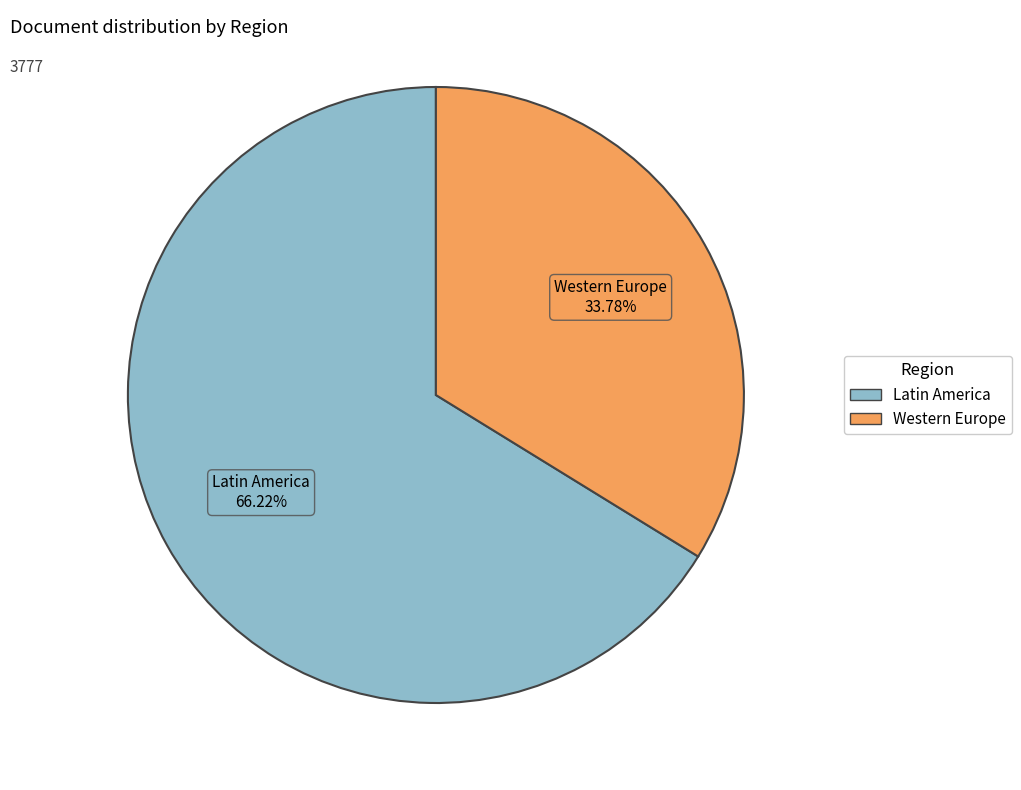

To the nearest percent, what is the difference between the Latin America and Western Europe slice percentages?

32%